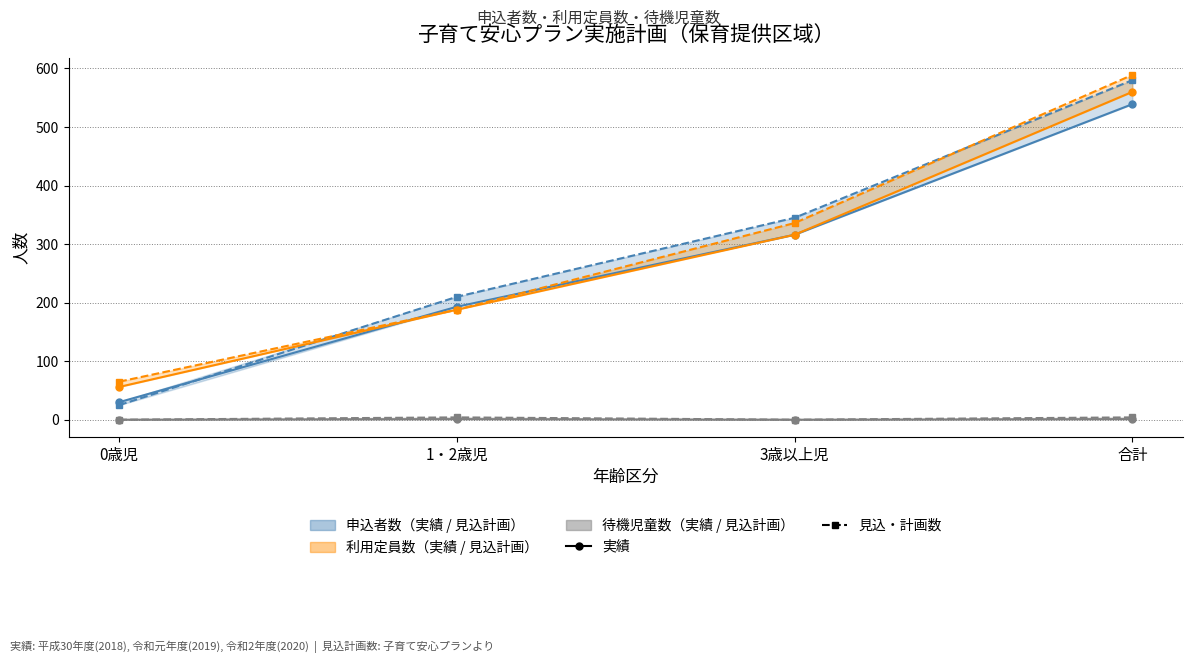

What is the spread (max minus min) of values at 合計?

588